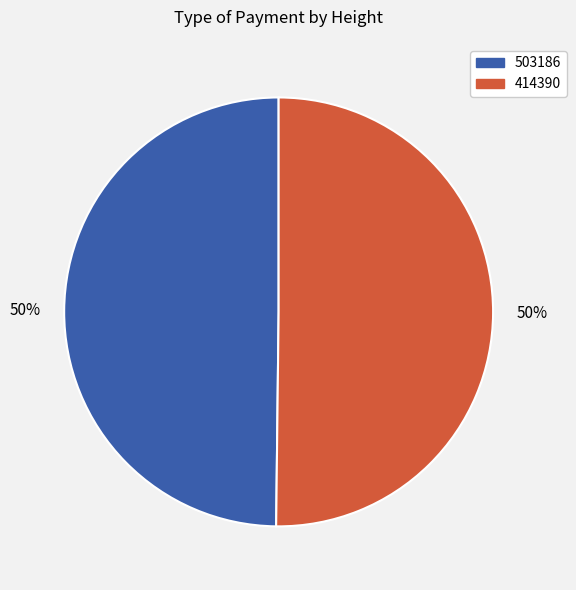

Approximately how many times larger is the value at 503186 compared to 414390?

1.0